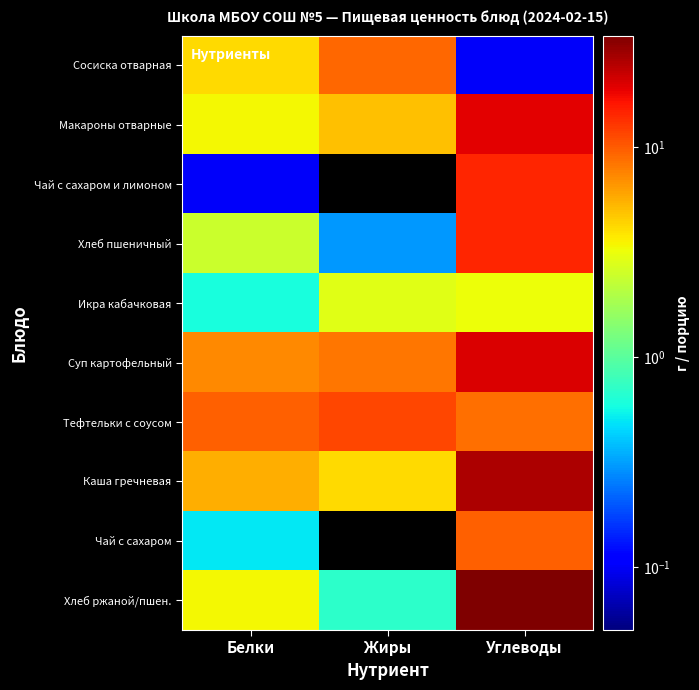

Rank the series at Белки from highest to lowest value.

Тефтельки с соусом, Суп картофельный, Каша гречневая, Сосиска отварная, Макароны отварные, Хлеб ржаной/пшен., Хлеб пшеничный, Икра кабачковая, Чай с сахаром, Чай с сахаром и лимоном